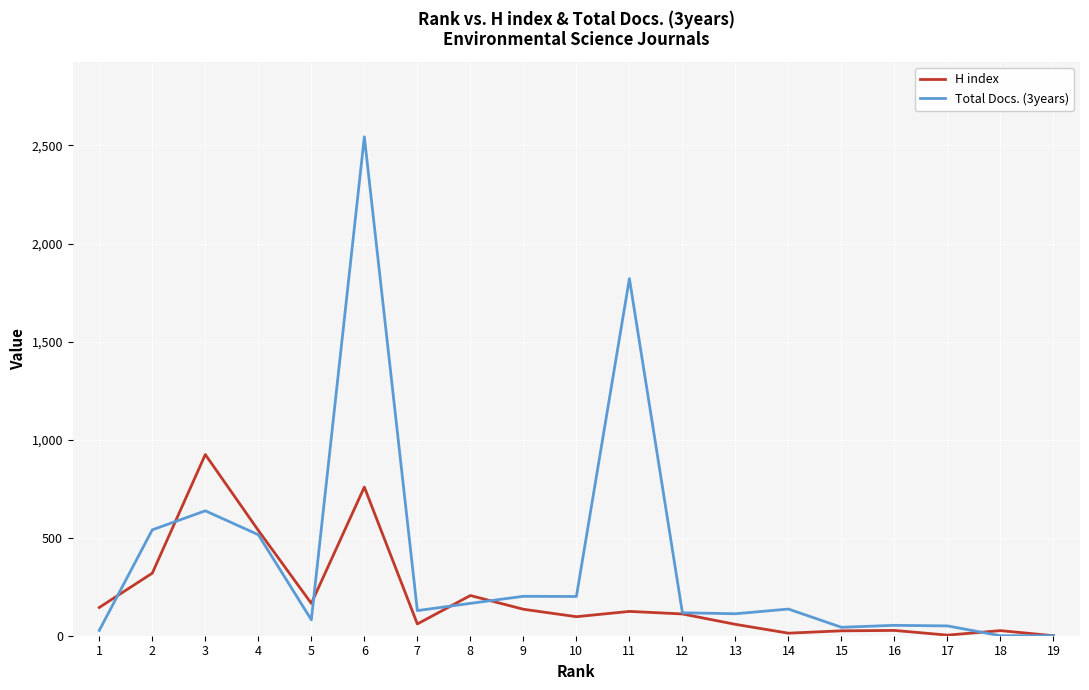

Rank the series by their average value, from lowest to highest.

H index, Total Docs. (3years)